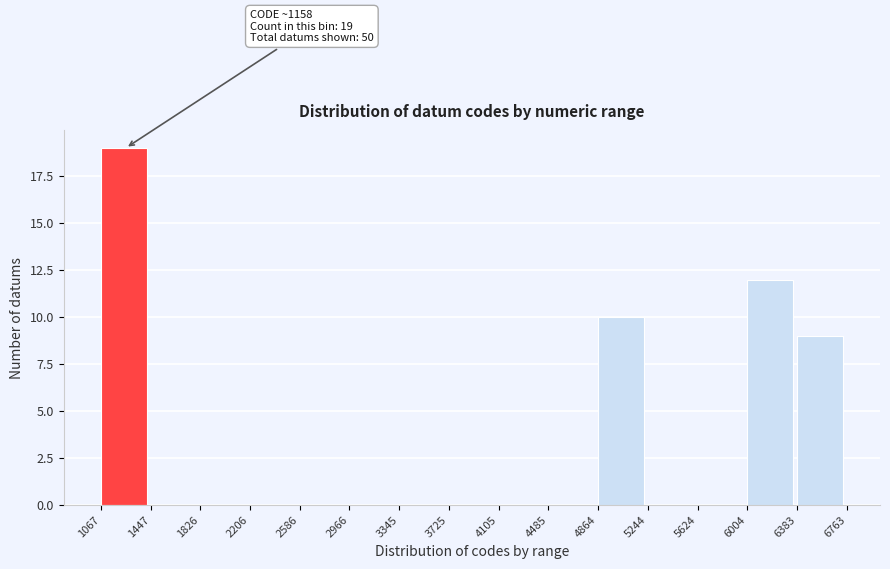

Which range on the x-axis has the tallest bar?

1067 to 1447